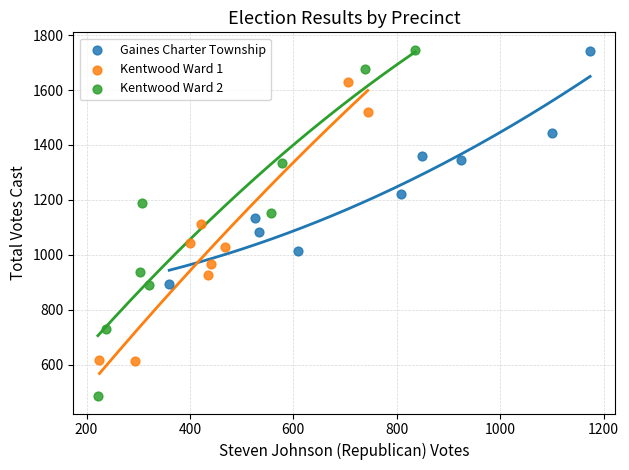

What are all the series names shown in the legend?

Gaines Charter Township, Kentwood Ward 1, Kentwood Ward 2